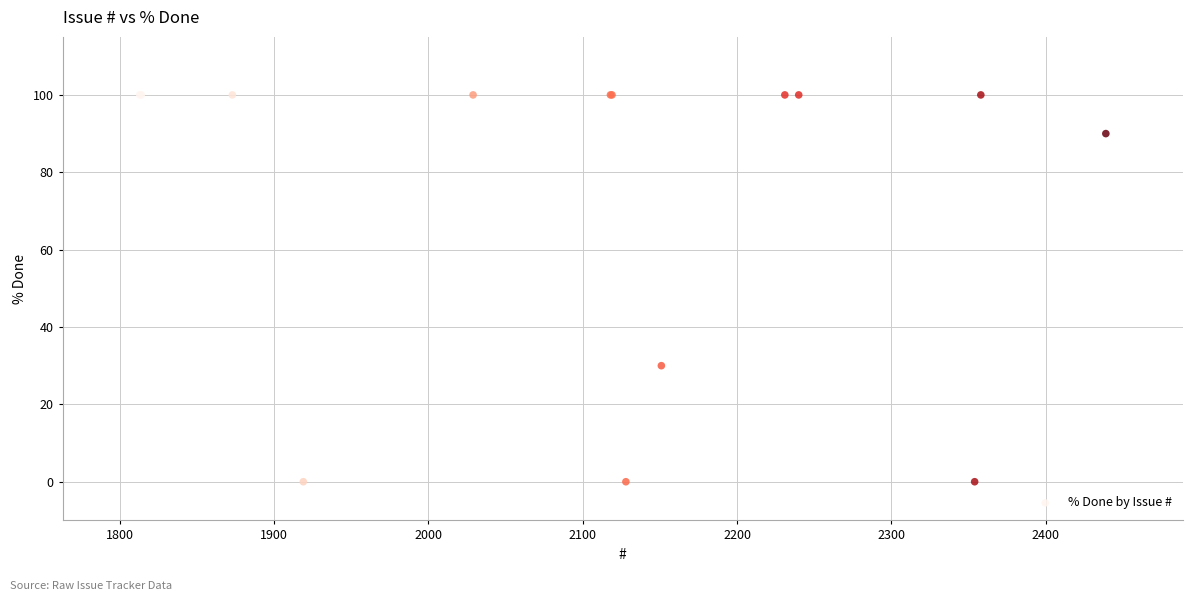

What Y value in the scatter plot is closest to 50?

30